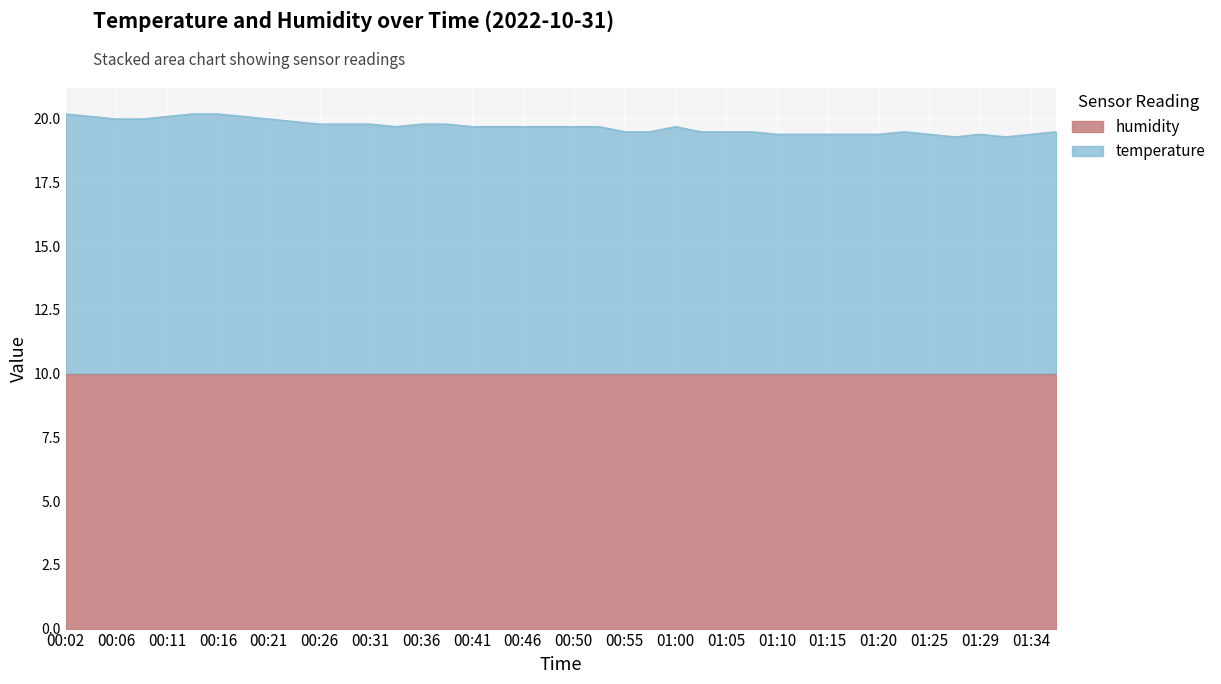

What is the difference between the maximum and second lowest values?

0.9